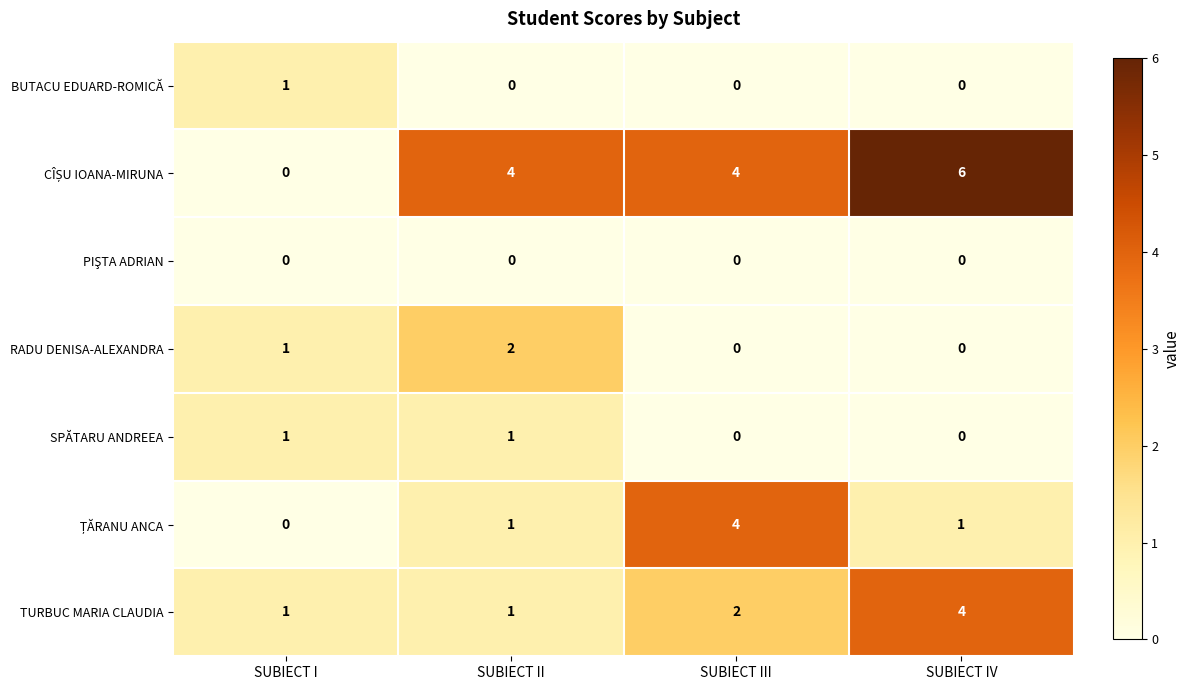

What is the spread (max minus min) of values at SUBIECT III?

4